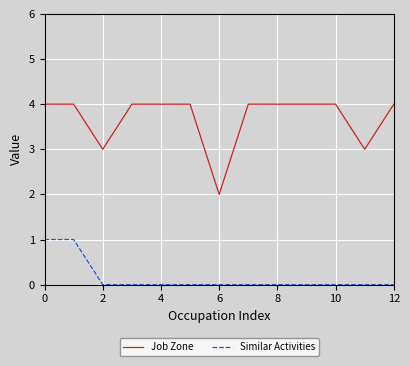

Which series has the largest range (max minus min)?

Job Zone